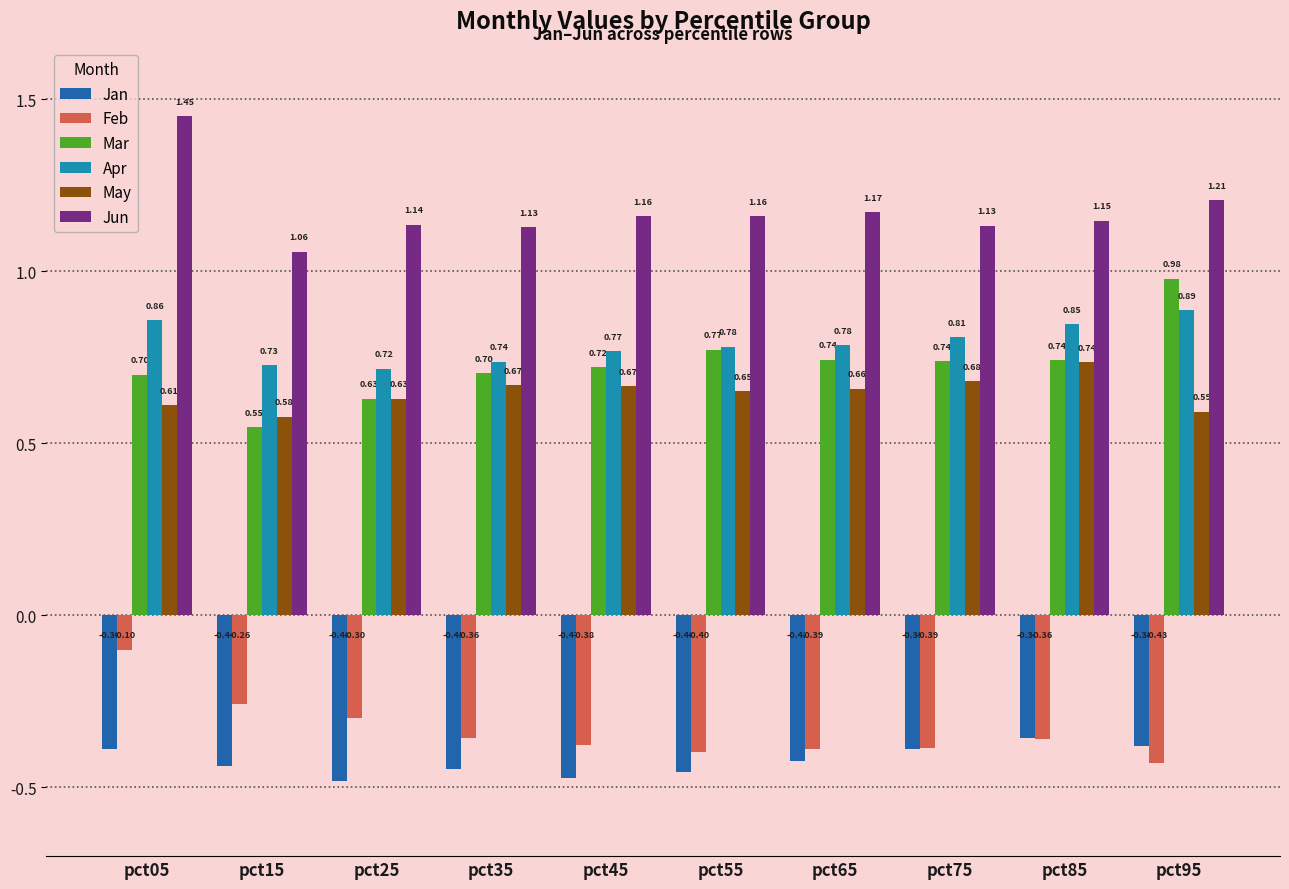

What is the spread (max minus min) of values at pct65?

1.6